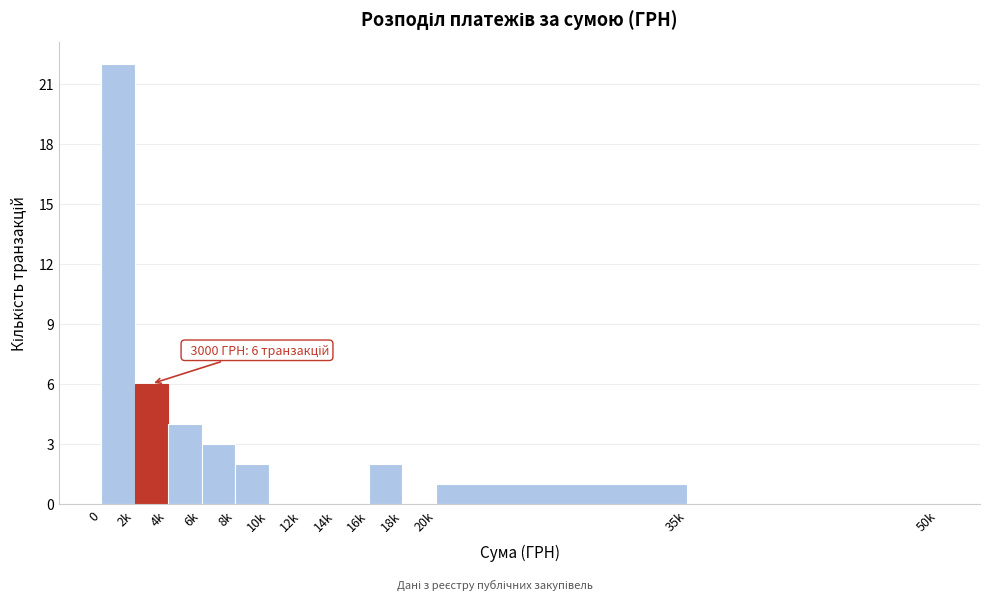

Reading right to left, transcribe all the data shown in this chart.

35k=0	20k=1	18k=0	16k=2	14k=0	12k=0	10k=0	8k=2	6k=3	4k=4	2k=6	0=22